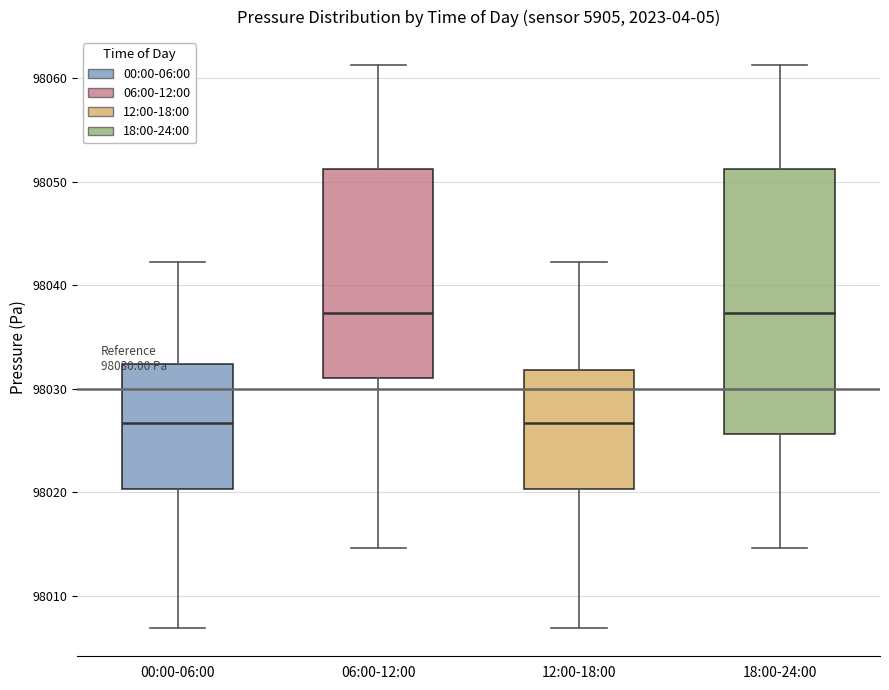

Which box is the tallest, from its lower edge to its upper edge?

18:00-24:00